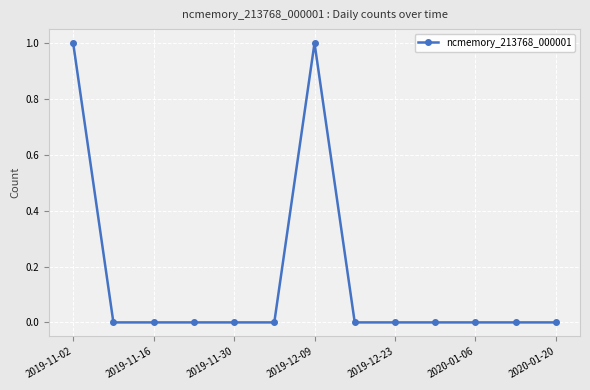

What is the sum of all values?

2